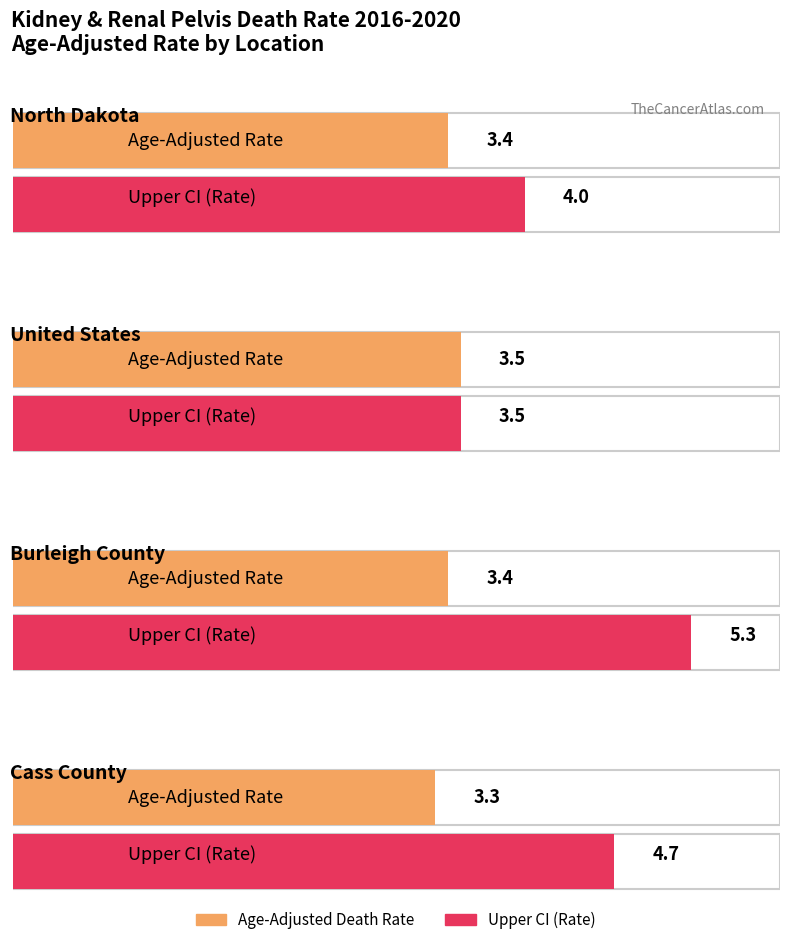

Which series changed the most between Burleigh County and Cass County?

Upper CI